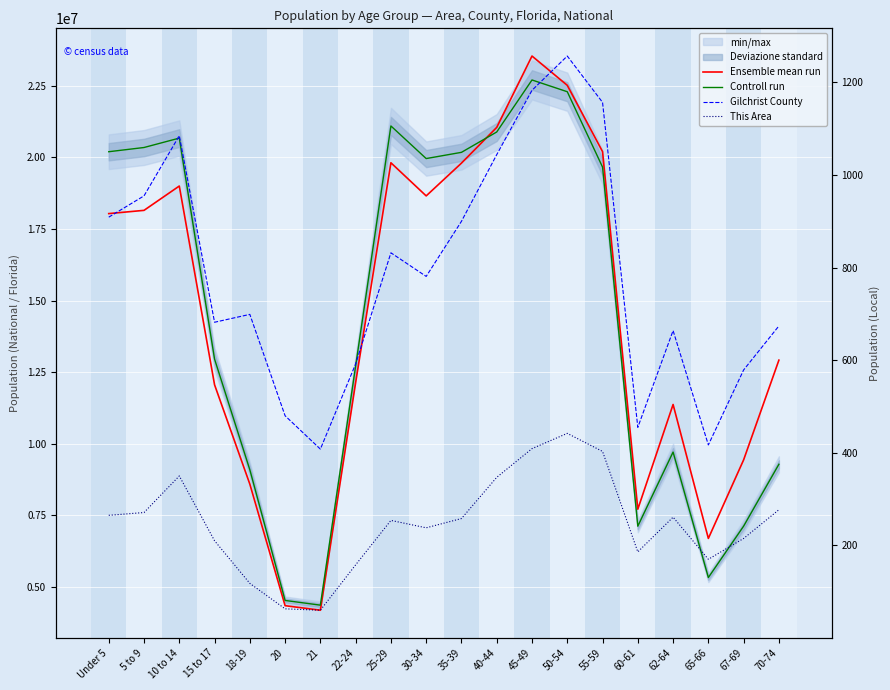

Between 21 and 45-49, which is larger?

45-49